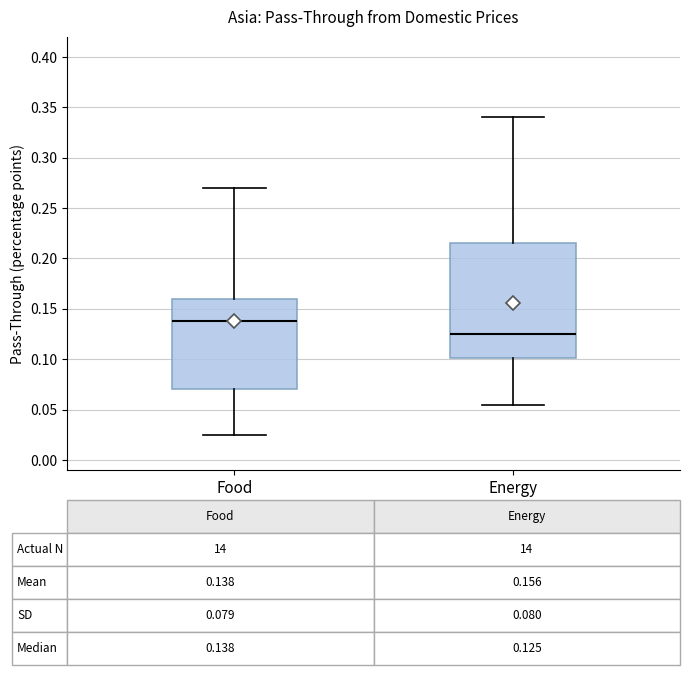

Which box is the tallest, from its lower edge to its upper edge?

Energy